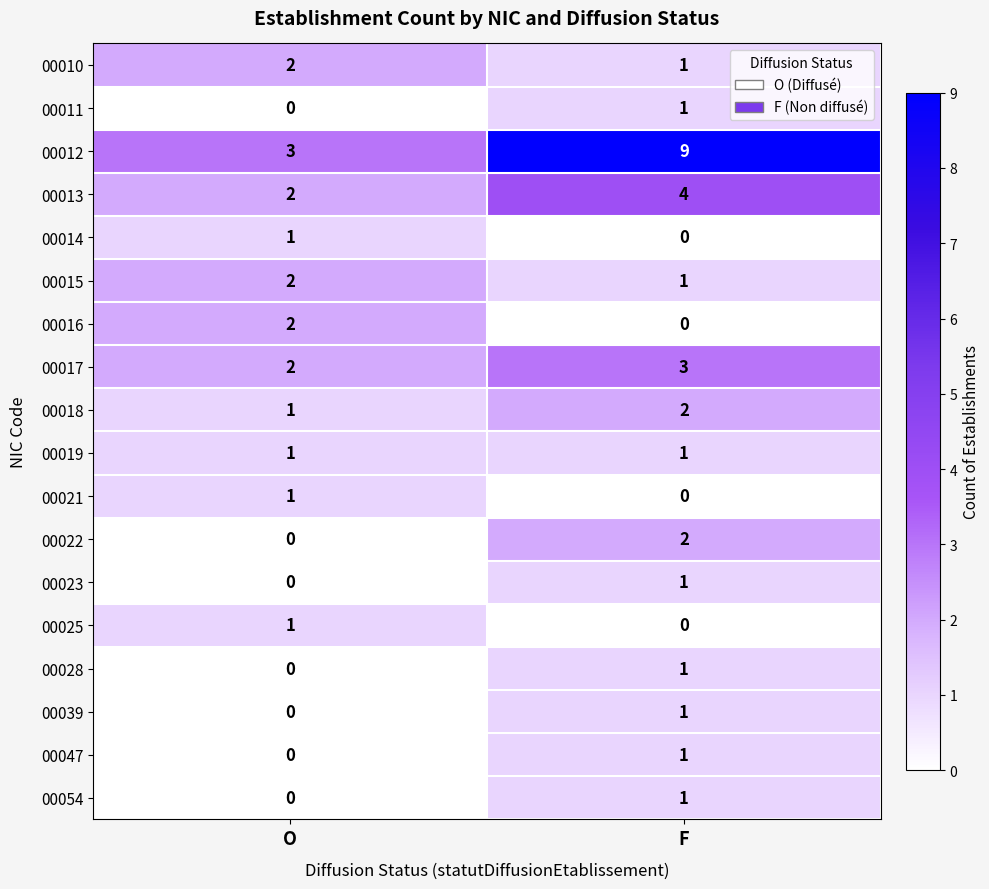

At how many categories does at least one series exceed 7?

1